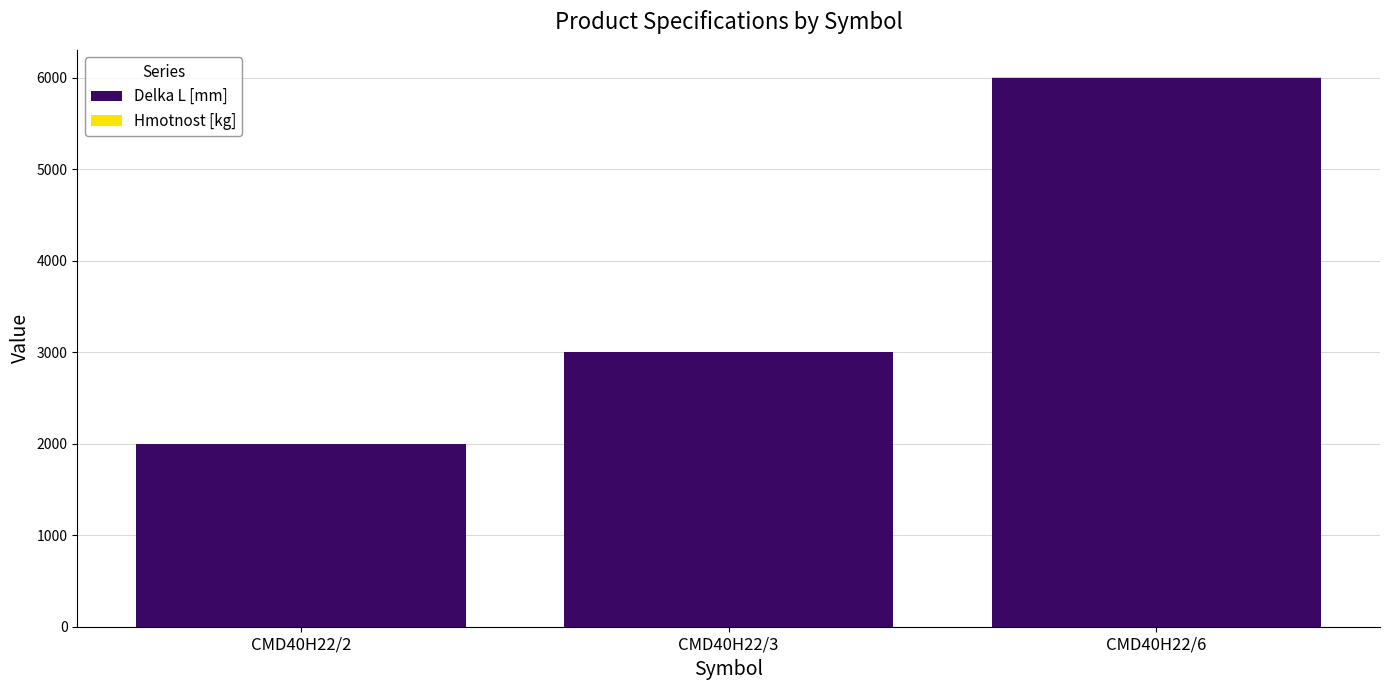

Does the chart contain stacked bars?

Yes